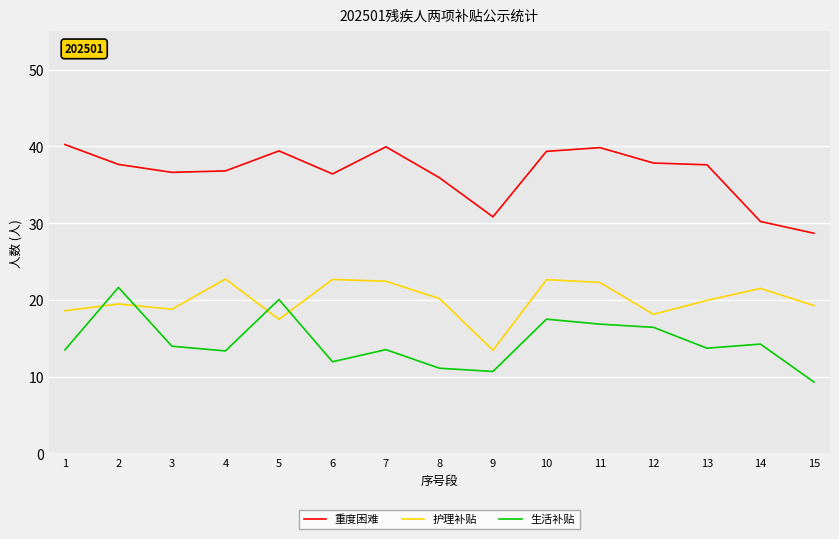

True or false: 生活补贴 and 重度困难 intersect in this chart.

False